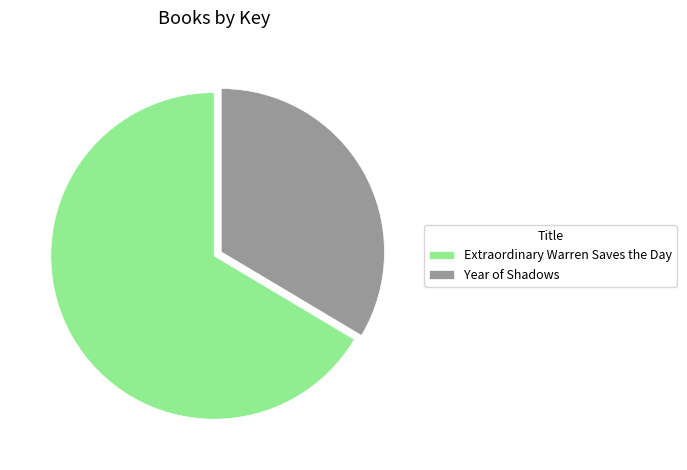

True or false: Year of Shadows accounts for 25% of the total.

False